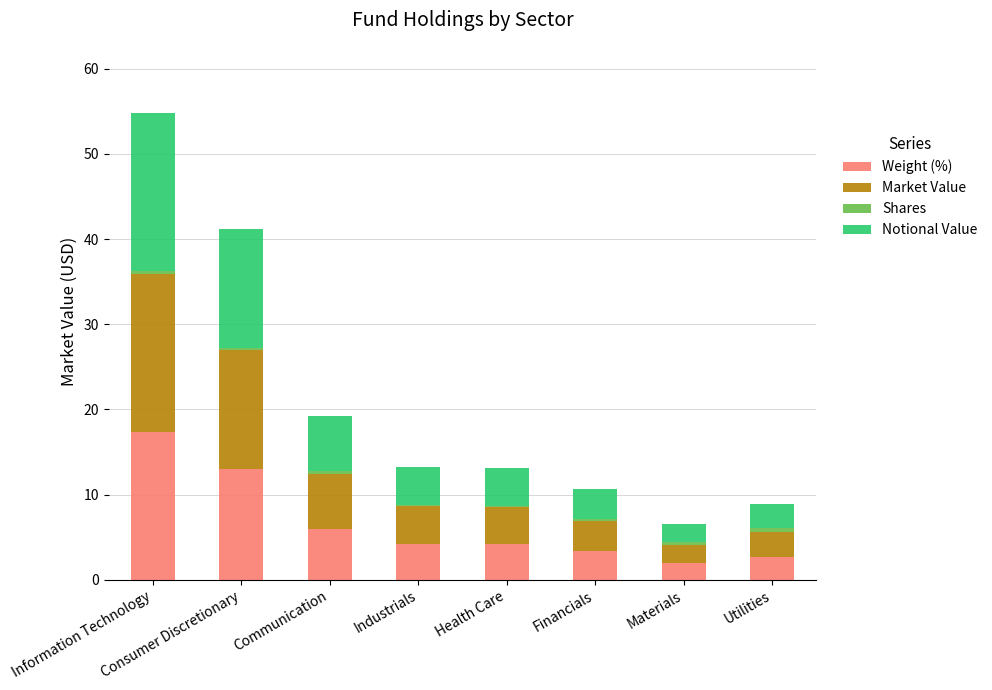

What is the maximum value for Weight (%)?

17.3